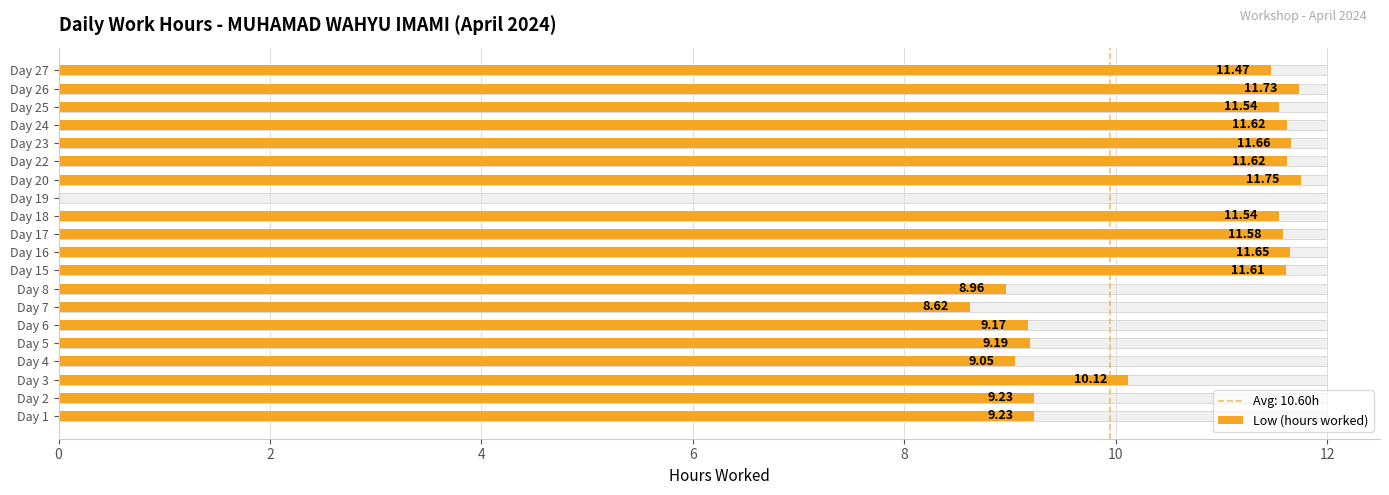

What is the change in value from 10 to 13?

+2.6